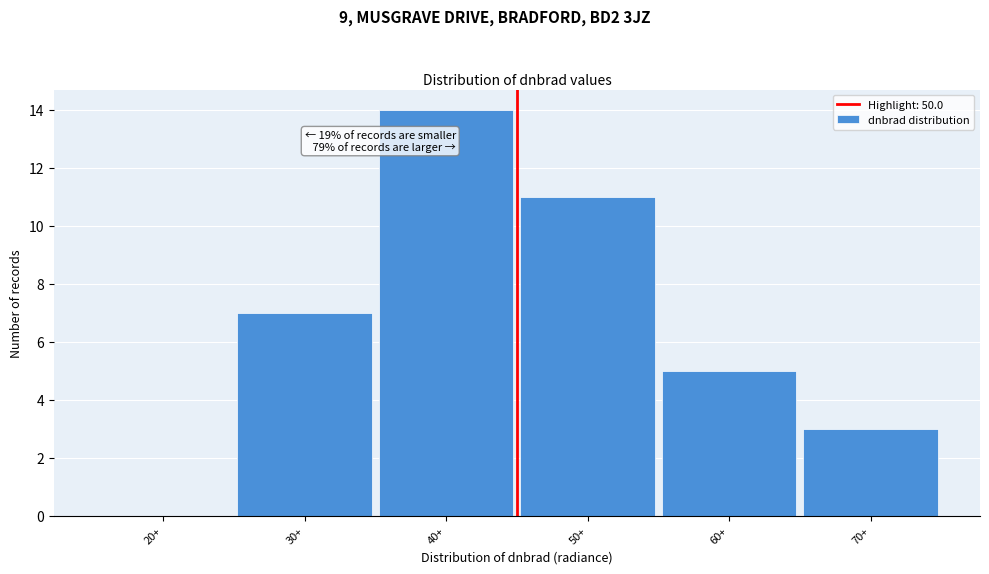

Reading left to right, what are all the values shown in this chart?

20+=0	30+=7	40+=14	50+=11	60+=5	70+=3